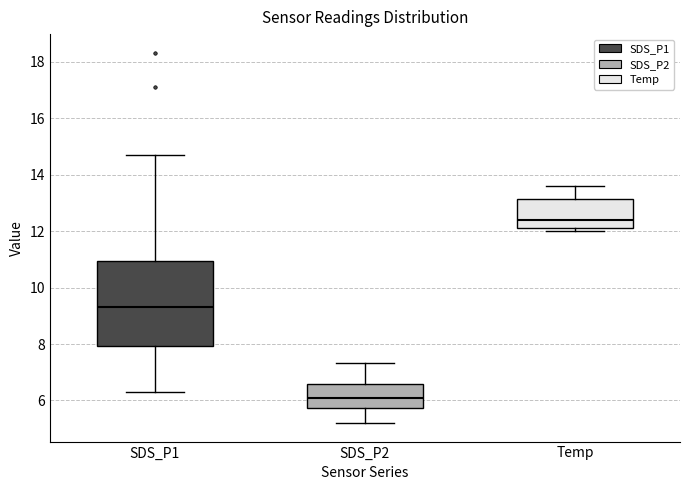

Comparing the boxes themselves (not the whiskers), which one is the tallest?

SDS_P1